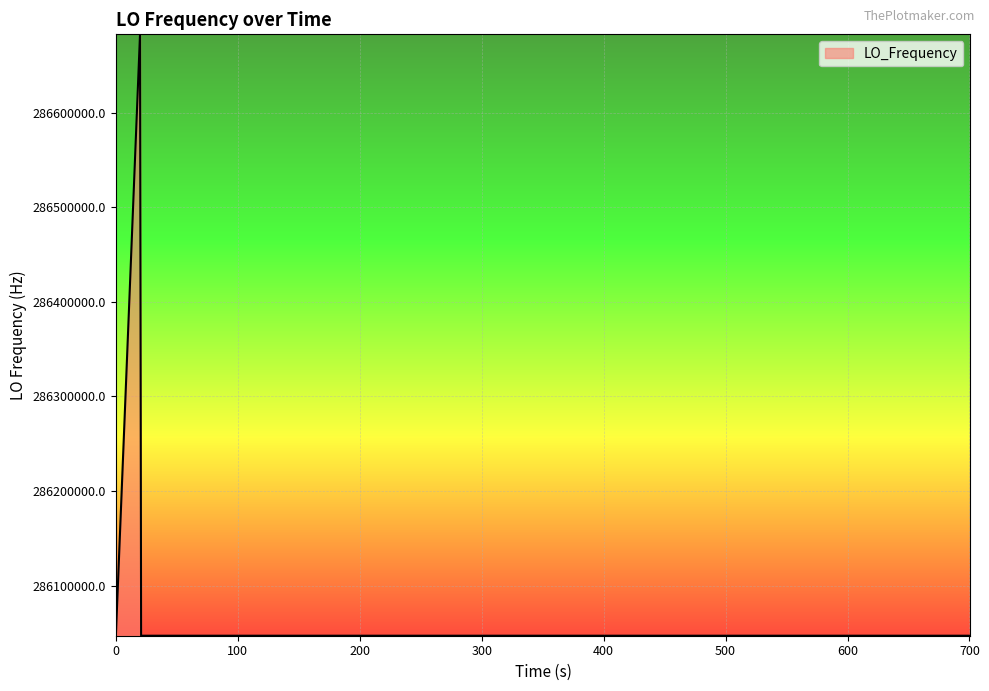

Count the number of categories in the chart.

40